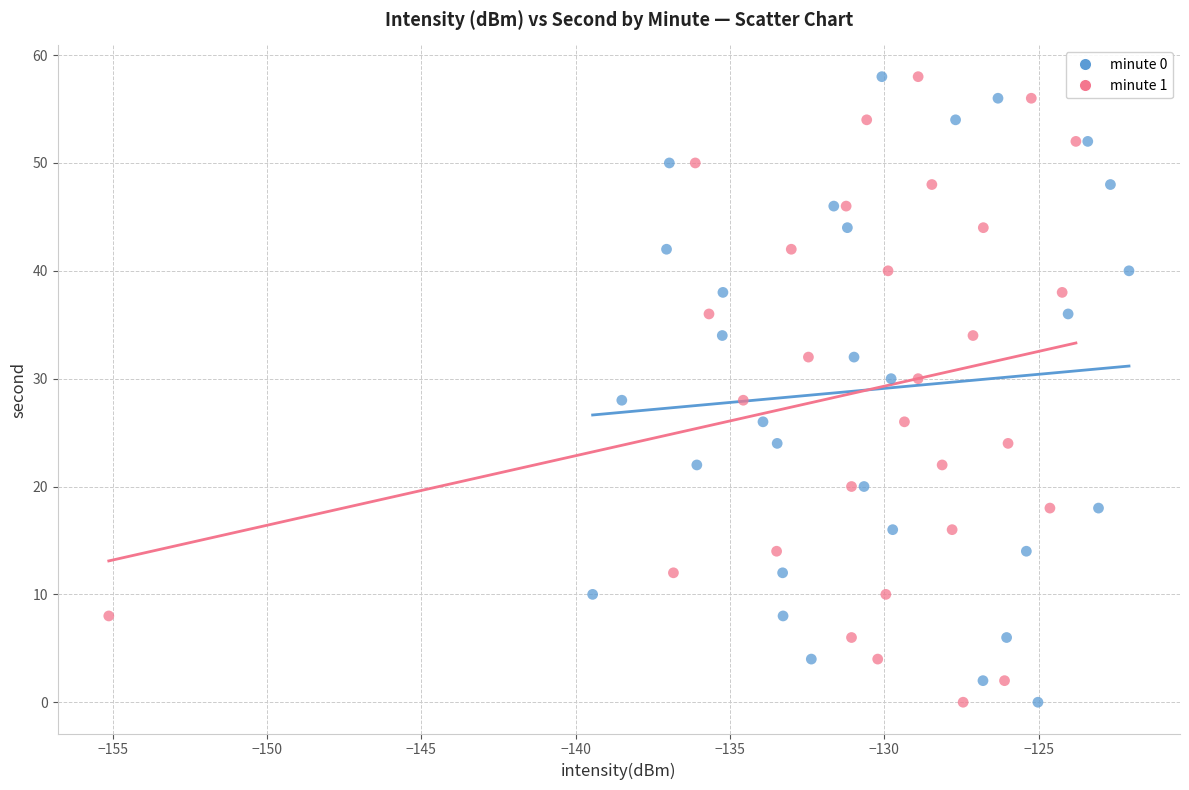

What are all the series names shown in the legend?

minute 0, minute 1